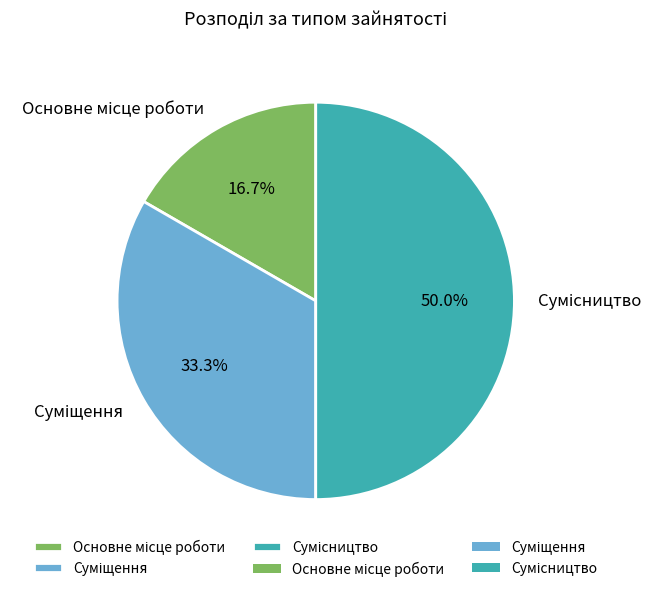

Rank the categories by value from lowest to highest.

Основне місце роботи, Суміщення, Сумісництво